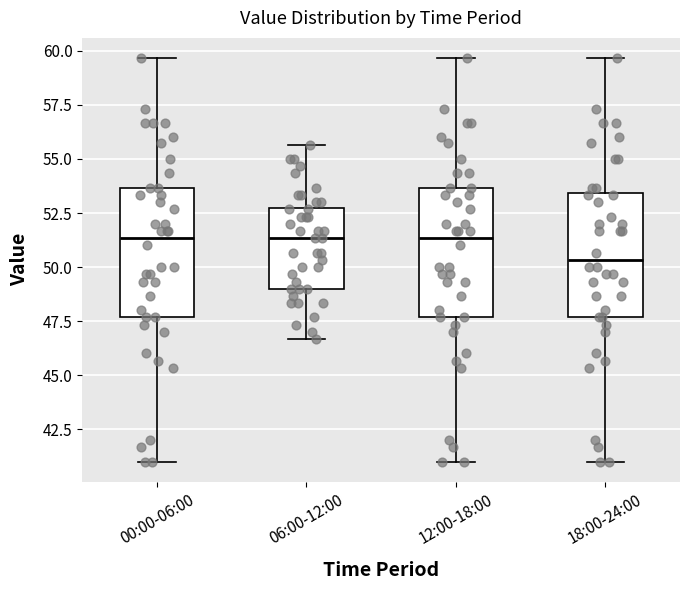

Reading left to right, transcribe this box plot: for each box, give where its median line is, the range the box spans, and where its two whiskers end, as read against the y-axis. The values are not printed on the chart, so give them approximately, as read against the axis.

00:00-06:00: median 51.5, box 47.5 to 53.5, whiskers 41.0 to 59.5
06:00-12:00: median 51.5, box 49.0 to 53.0, whiskers 46.5 to 55.5
12:00-18:00: median 51.5, box 47.5 to 53.5, whiskers 41.0 to 59.5
18:00-24:00: median 50.5, box 47.5 to 53.5, whiskers 41.0 to 59.5